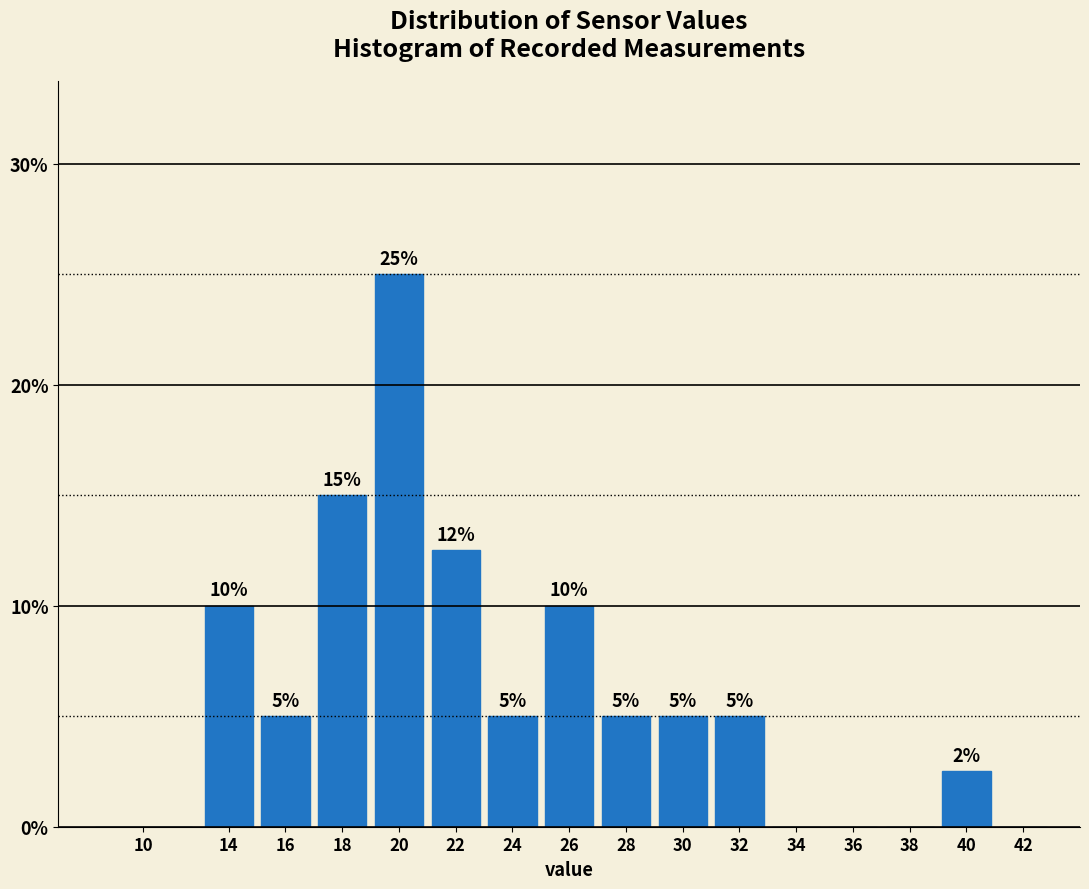

Which label corresponds to the largest value in the chart?

20